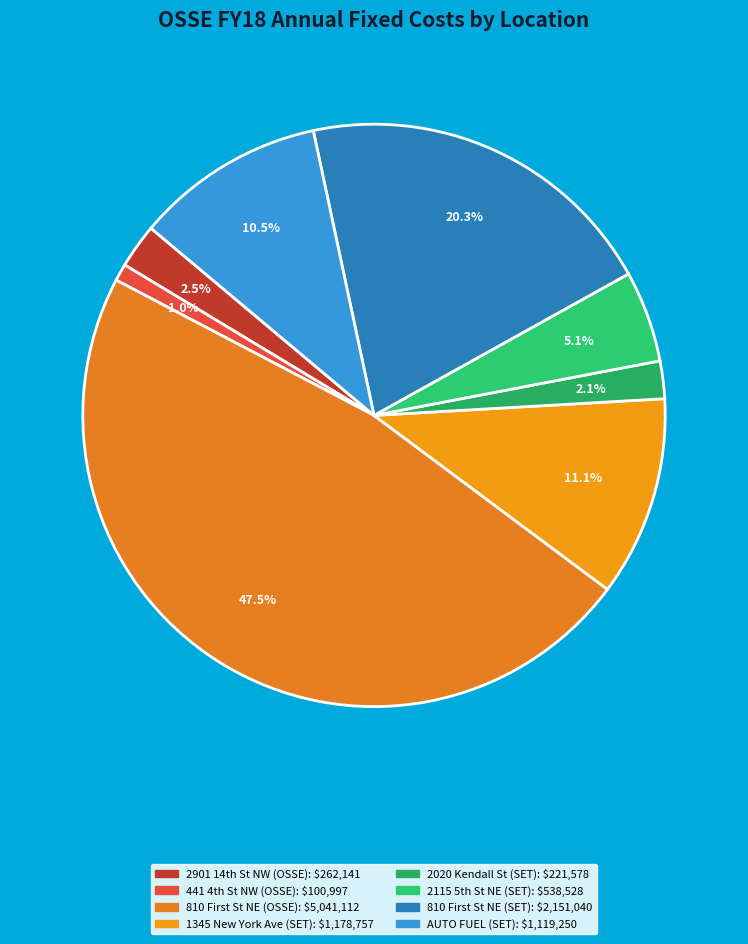

How many slices are in this pie chart?

8